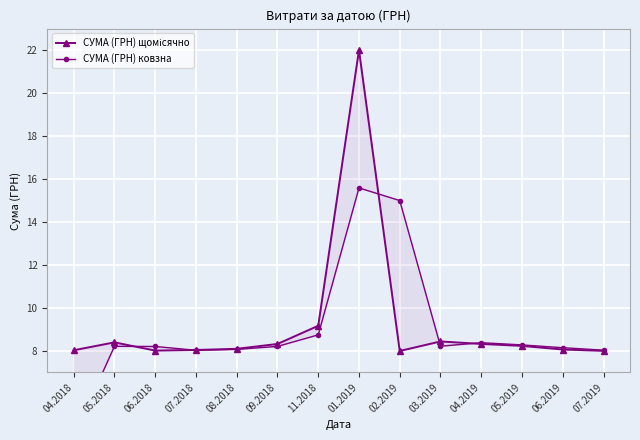

At which category is the sum across all series the highest?

01.2019